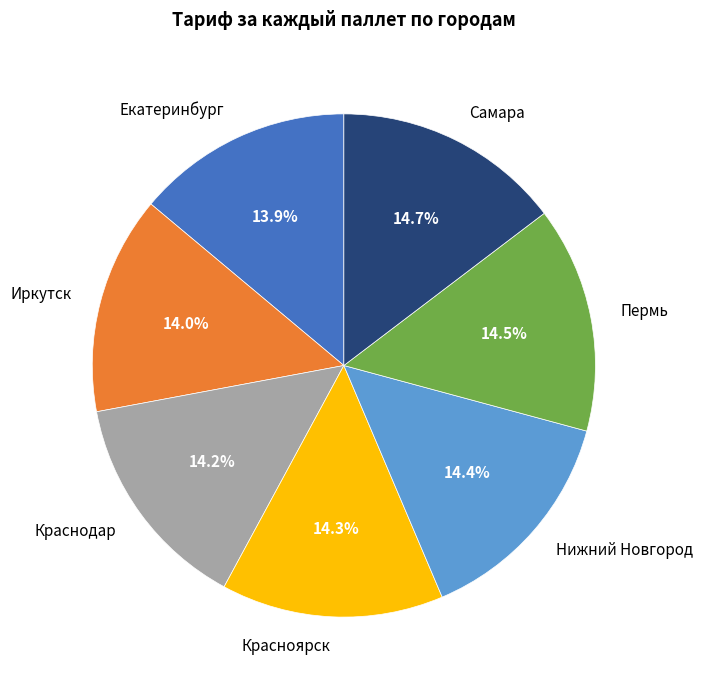

What is the ratio of the value at Пермь to the value at Нижний Новгород?

1.0